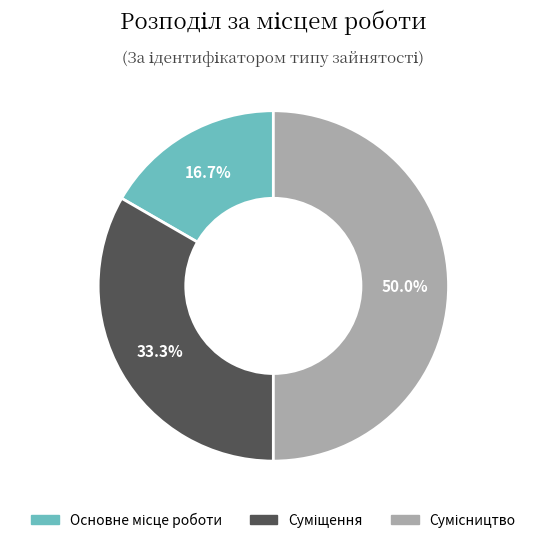

Which slice is the smallest?

Основне місце роботи